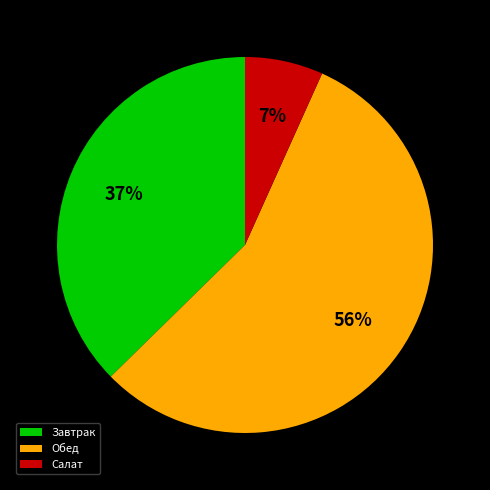

To the nearest percent, what portion does Салат represent?

7%